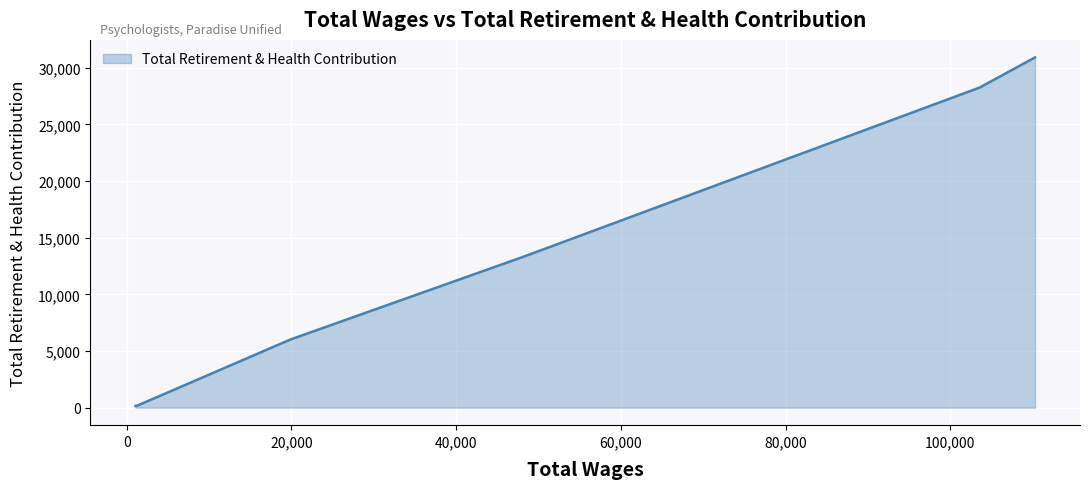

Does the chart display data point markers on the line(s)?

No